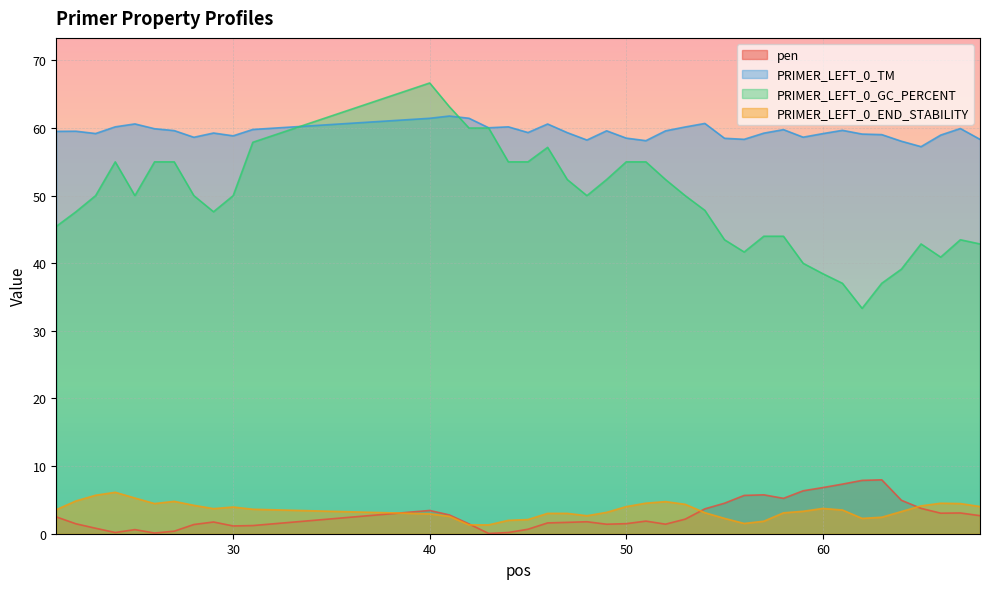

The pen series shows 1.5 at 50. True or false?

True